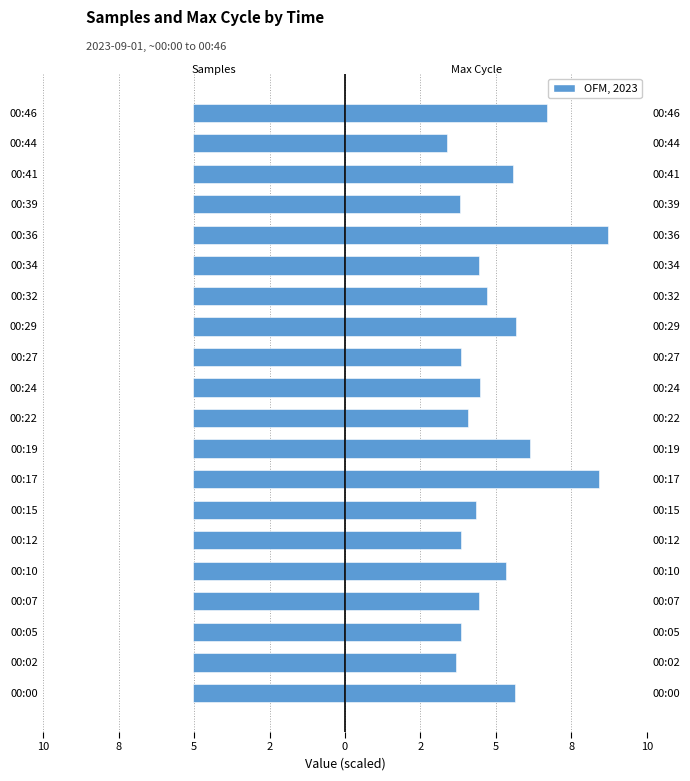

Does the chart contain any negative values?

Yes